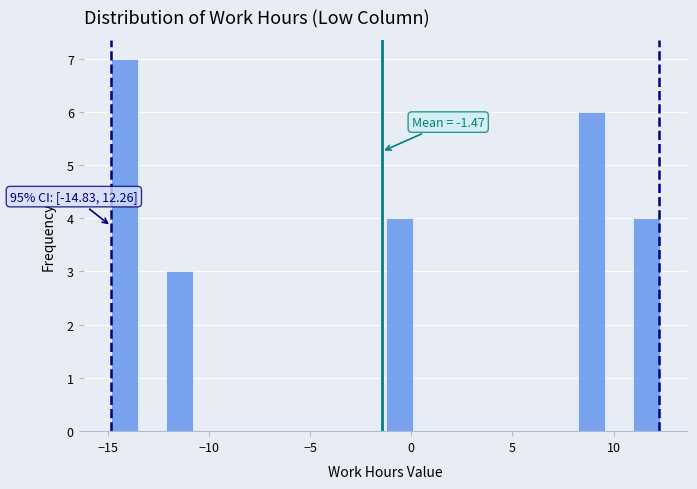

Read against the x-axis, roughly where is the centre of the tallest bar?

-14.0